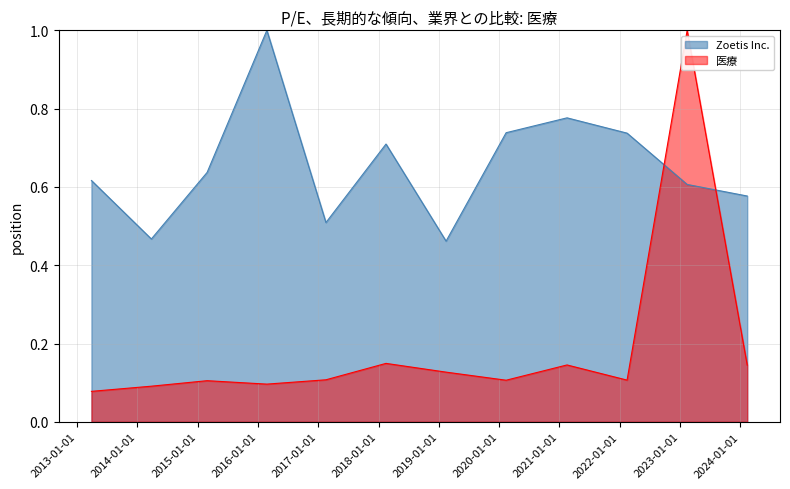

Which series has the largest range (max minus min)?

医療